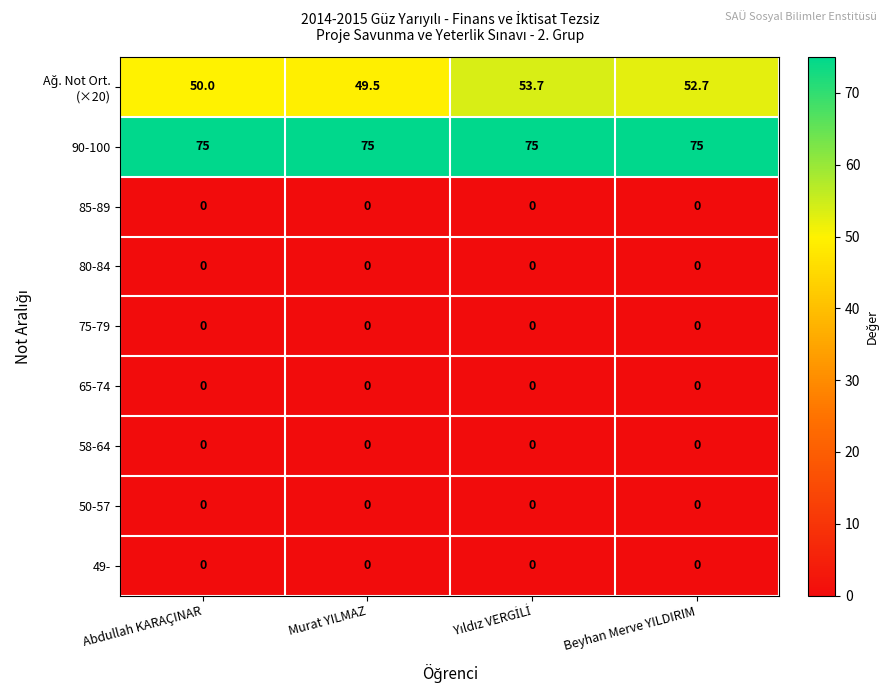

The value of 58-64 at Beyhan Merve YILDIRIM is 0.0. True or false?

True